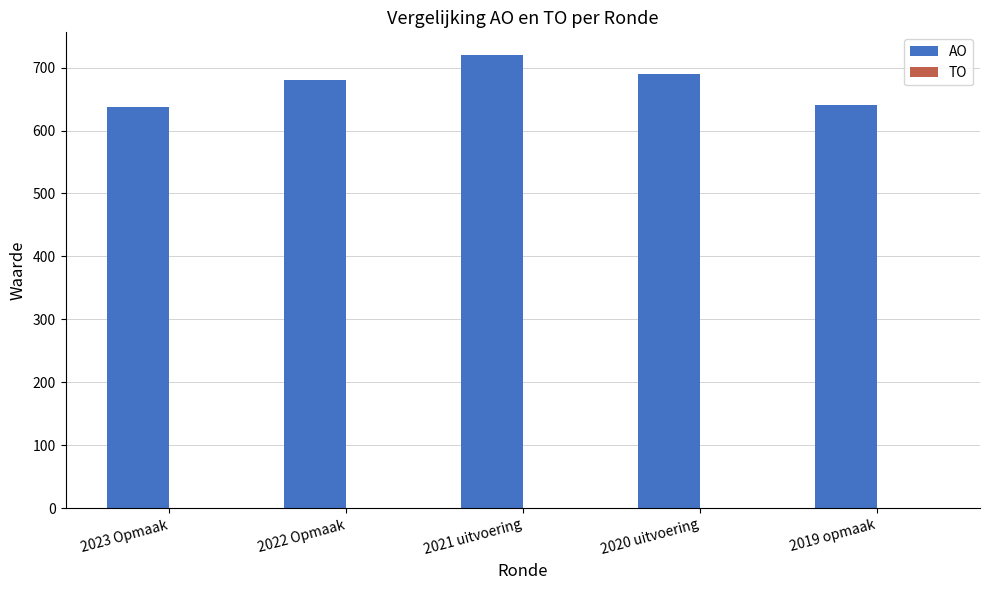

How many bars are there in total?

5